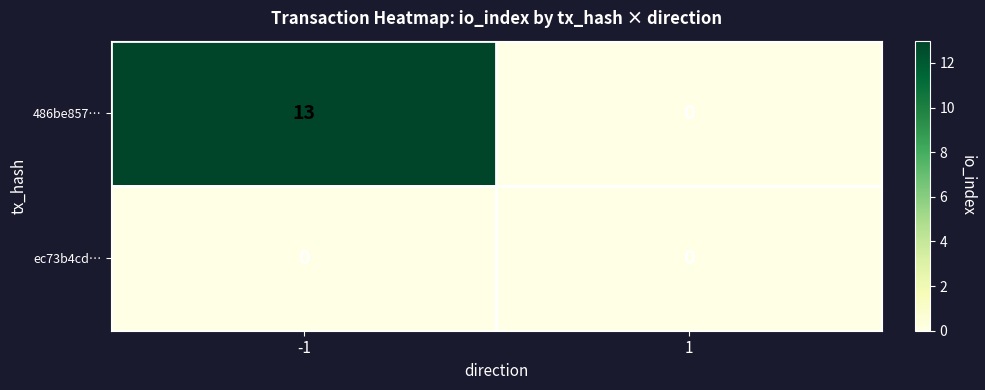

What is the maximum value shown in the chart?

13